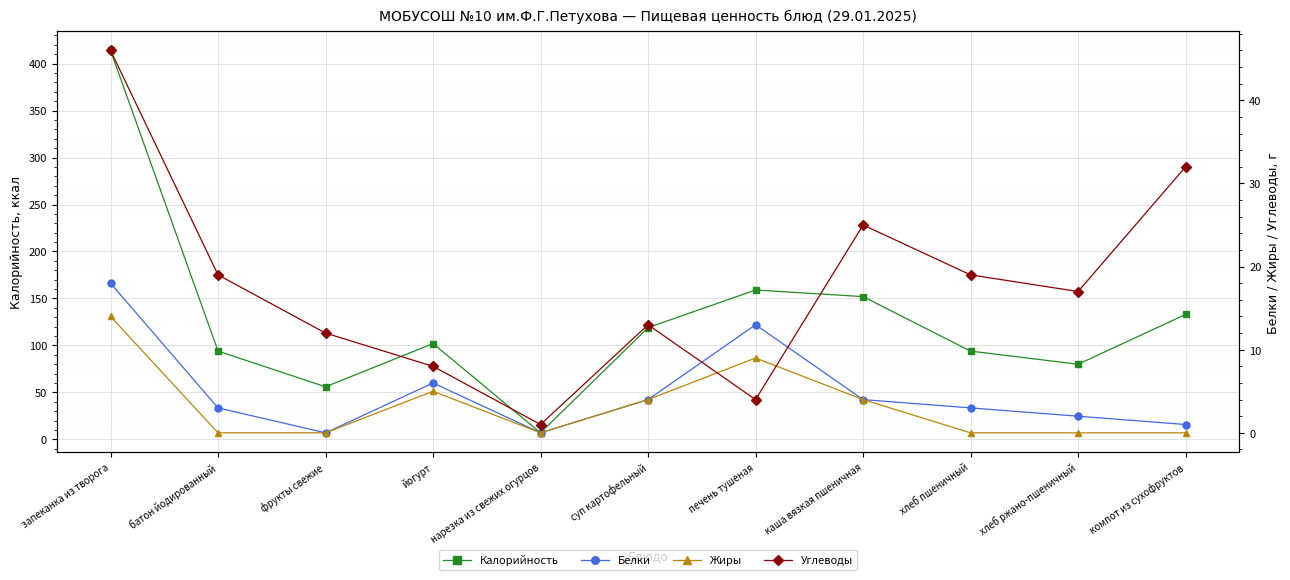

True or false: Белки and Калорийность cross at least once.

False